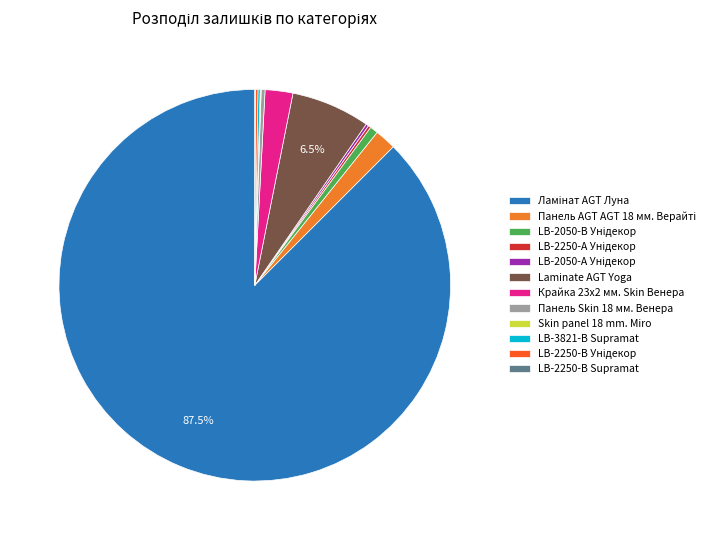

Does any single category account for the majority?

Yes